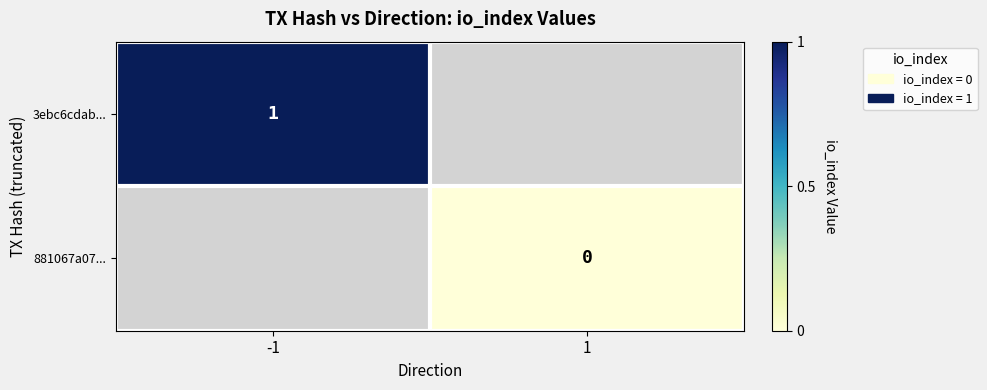

Is it true that 3ebc6cdab... equals 2 at -1?

False